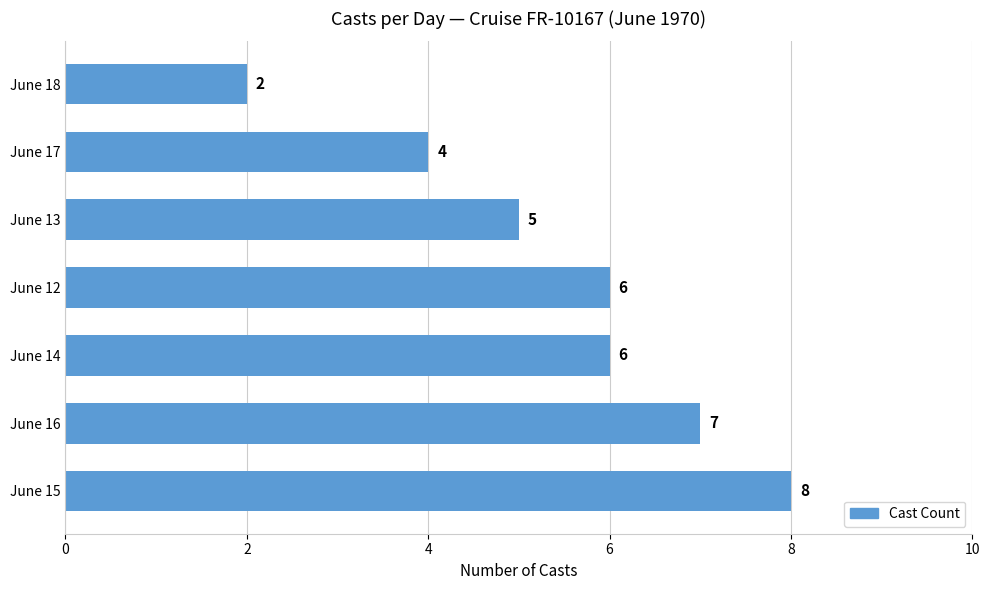

What is the average value?

5